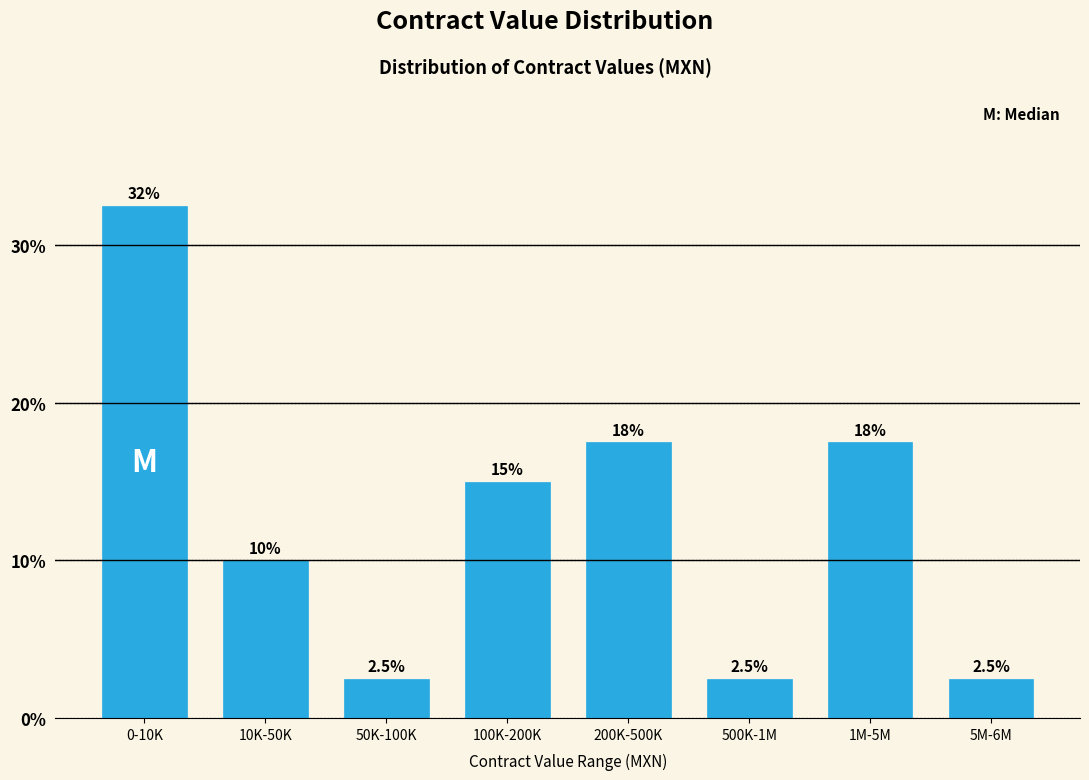

Reading left to right, extract all data points from this chart.

32.5	10.0	2.5	15.0	17.5	2.5	17.5	2.5